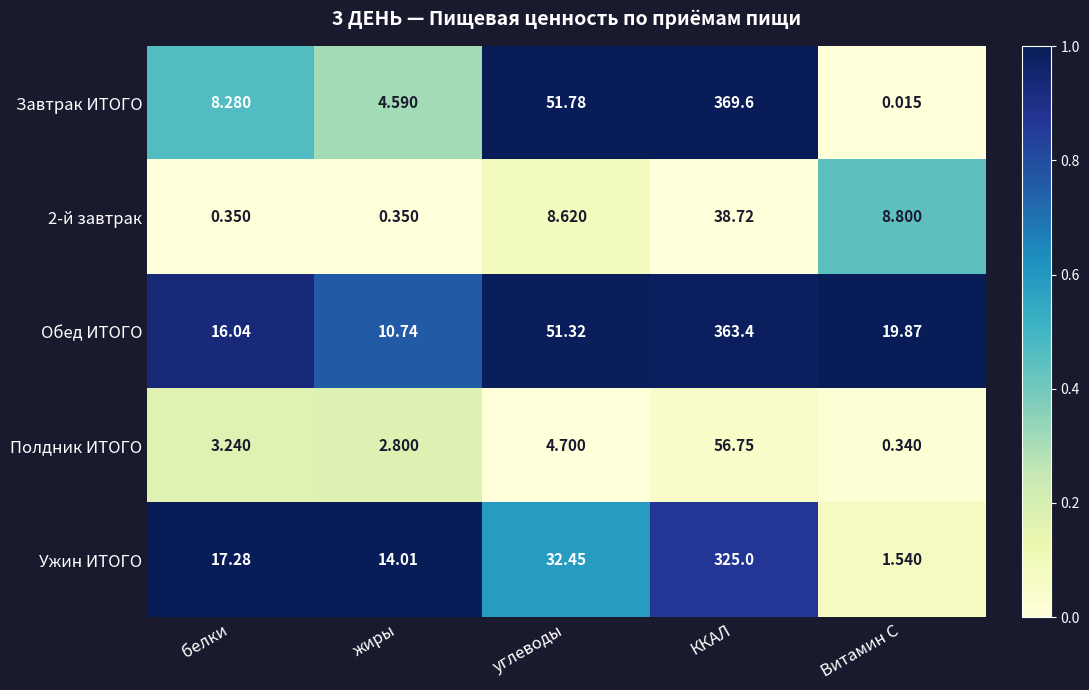

Which label corresponds to the largest value in the chart?

ККАЛ